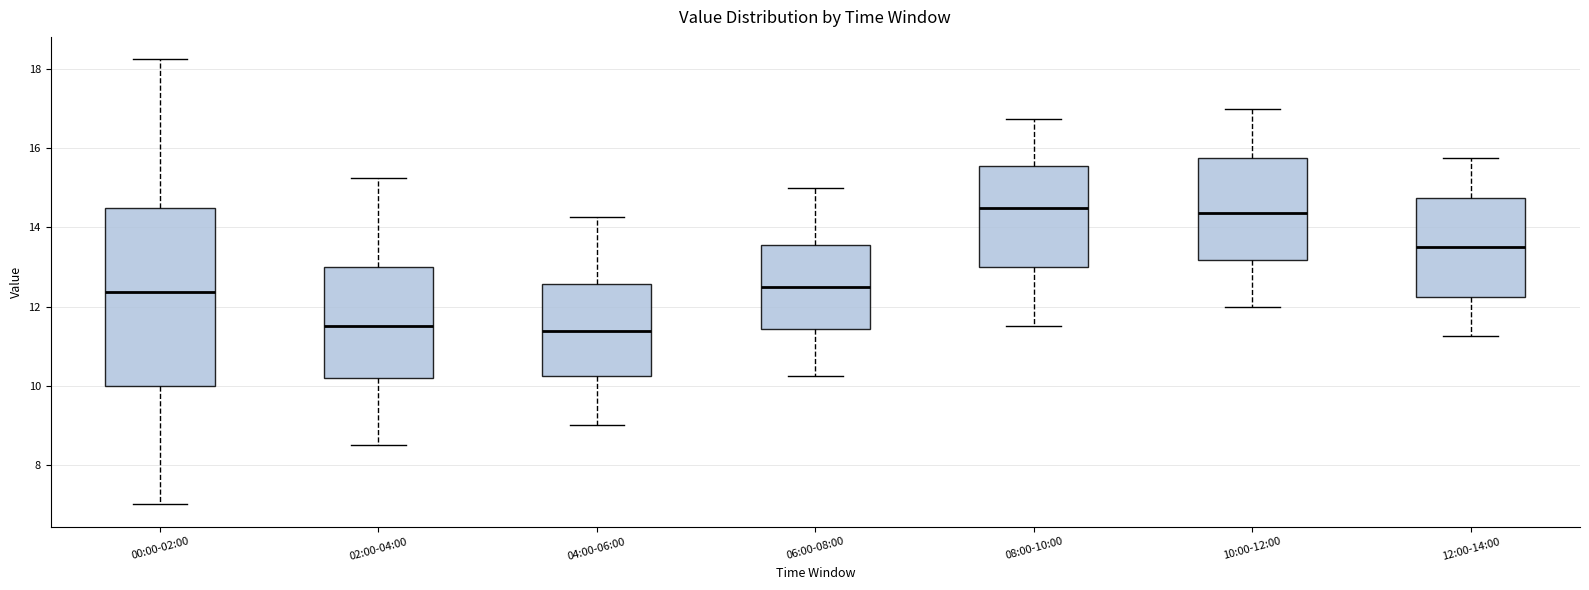

Reading left to right, read every box against the y-axis: the position of its median line, the range the box covers, and the ends of its whiskers. The values are not printed on the chart, so give them approximately, as read against the axis.

00:00-02:00: median 12.4, box 10.0 to 14.6, whiskers 7.0 to 18.2
02:00-04:00: median 11.6, box 10.2 to 13.0, whiskers 8.6 to 15.2
04:00-06:00: median 11.4, box 10.2 to 12.6, whiskers 9.0 to 14.2
06:00-08:00: median 12.6, box 11.4 to 13.6, whiskers 10.2 to 15.0
08:00-10:00: median 14.6, box 13.0 to 15.6, whiskers 11.6 to 16.8
10:00-12:00: median 14.4, box 13.2 to 15.8, whiskers 12.0 to 17.0
12:00-14:00: median 13.6, box 12.2 to 14.8, whiskers 11.2 to 15.8